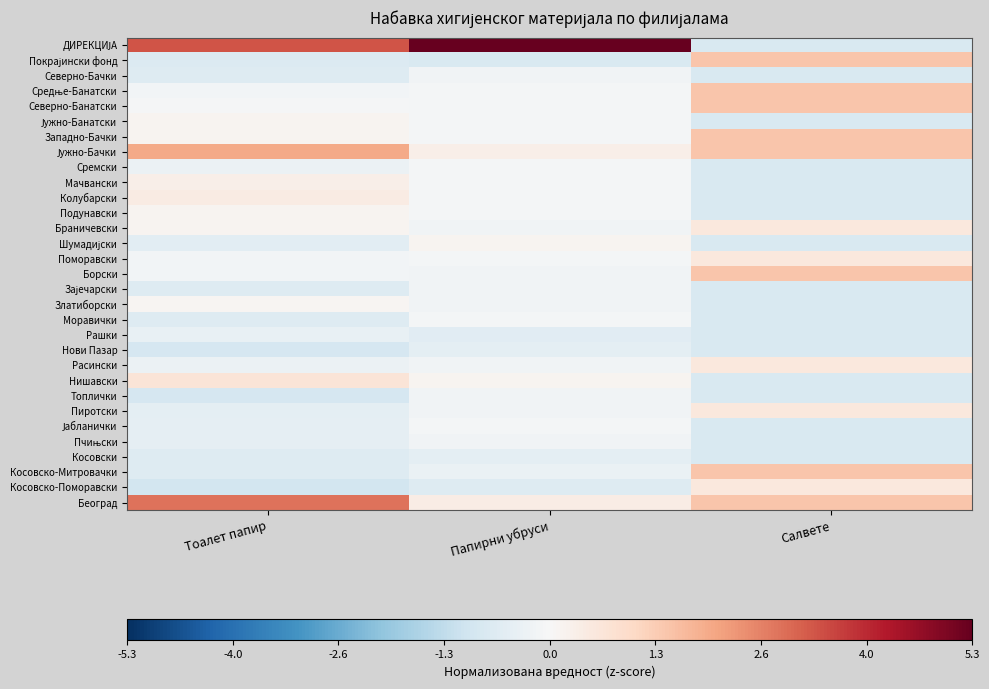

Rank the series by their maximum value, from highest to lowest.

ДИРЕКЦИЈА, Београд, Јужно-Бачки, Покрајински фонд, Средње-Банатски, Северно-Банатски, Западно-Бачки, Борски, Косовско-Митровачки, Нишавски, Браничевски, Поморавски, Расински, Пиротски, Косовско-Поморавски, Колубарски, Мачвански, Шумадијски, Јужно-Банатски, Подунавски, Златиборски, Сремски, Моравички, Јабланички, Северно-Бачки, Зајечарски, Топлички, Пчињски, Рашки, Нови Пазар, Косовски